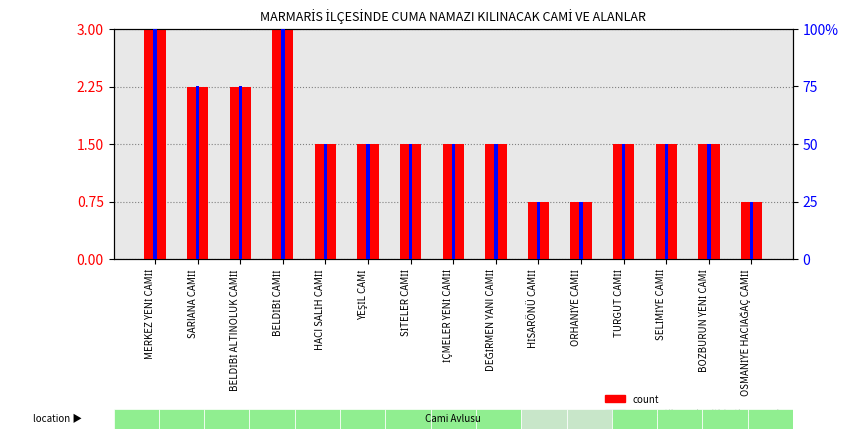

Which series changed the most between BELDİBİ CAMİİ and ORHANİYE CAMİİ?

percentile rank within the sample